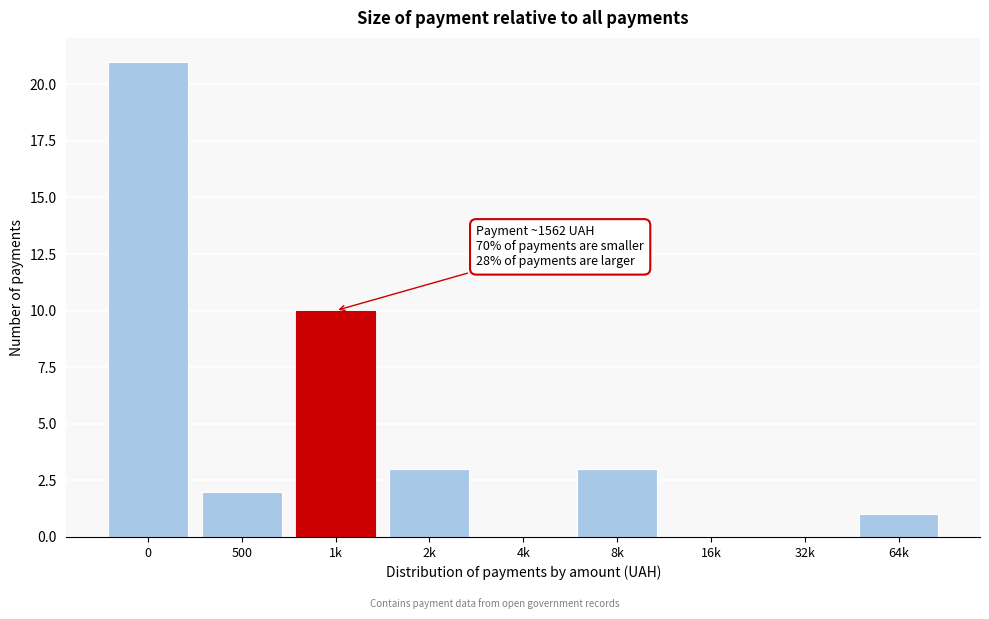

Reading left to right, what are all the values shown in this chart?

0=21	500=2	1k=10	2k=3	4k=0	8k=3	16k=0	32k=0	64k=1